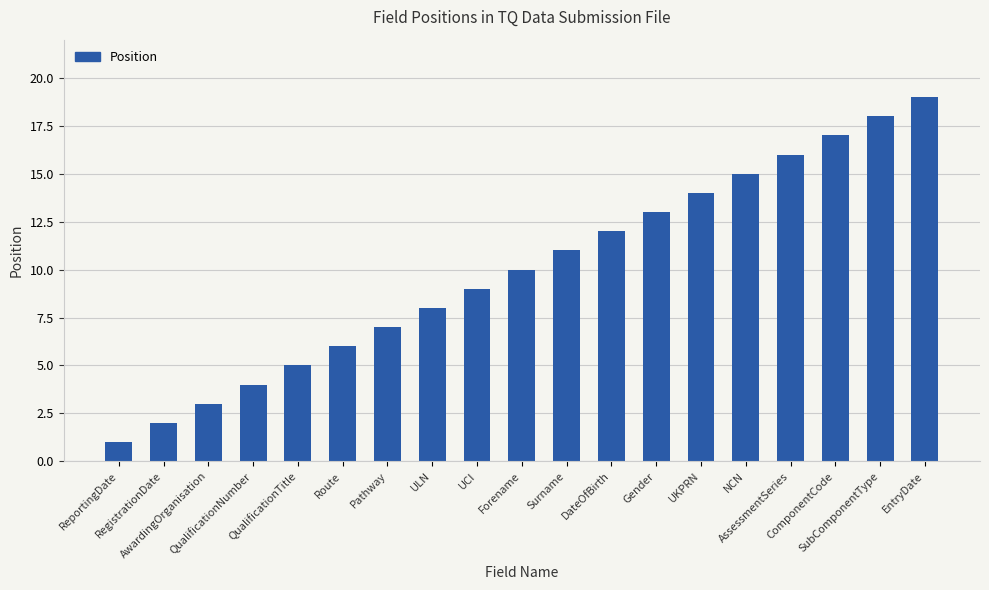

What is the label of the 15th bar from the right?

QualificationTitle